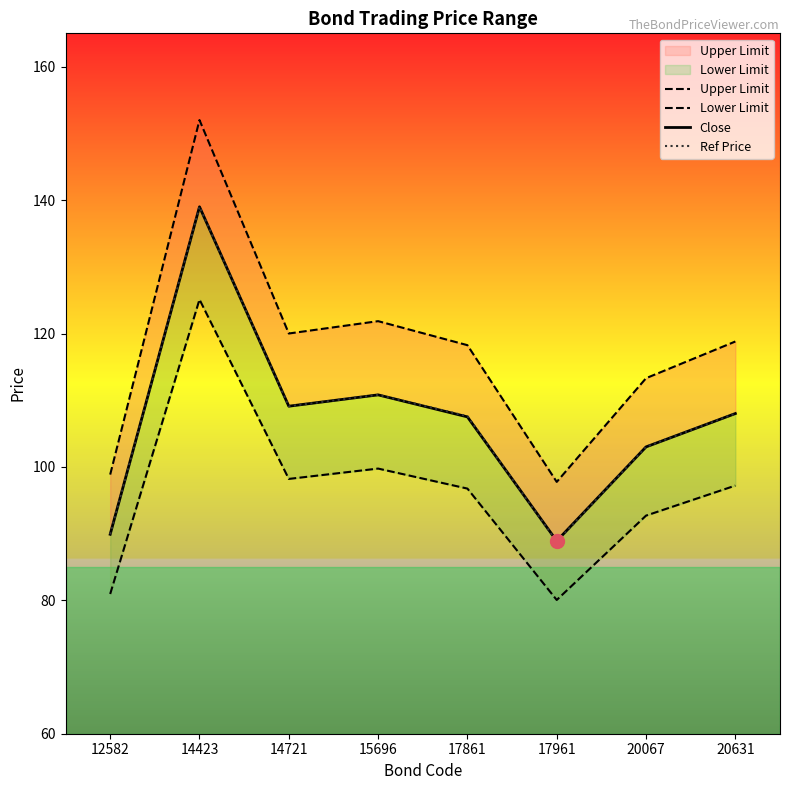

Reading right to left, what are all the values shown in this chart?

Upper Limit: 118.8	113.3	97.8	118.2	121.8	120.0	152.0	98.8
Lower Limit: 97.2	92.7	80.0	96.8	99.8	98.2	125.1	81.0
Close: 108.0	103.0	88.9	107.5	110.8	109.1	139.0	89.9
Ref Price: 108.0	103.0	88.8	107.6	110.8	109.1	139.0	89.9